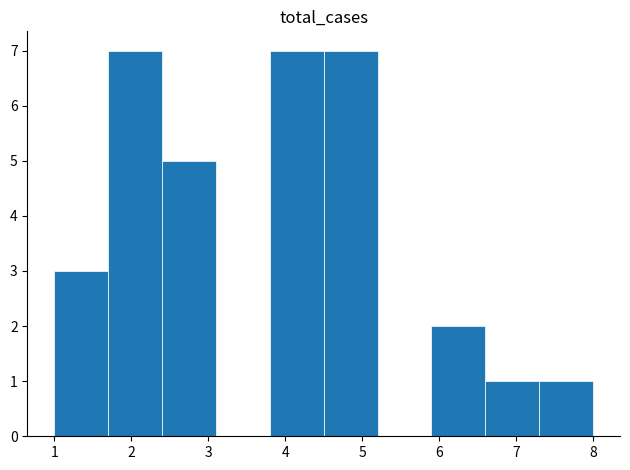

How tall is the bar that spans 7.3 to 8.0 on the x-axis? The values are not printed on the chart, so give them approximately, as read against the axis.

1